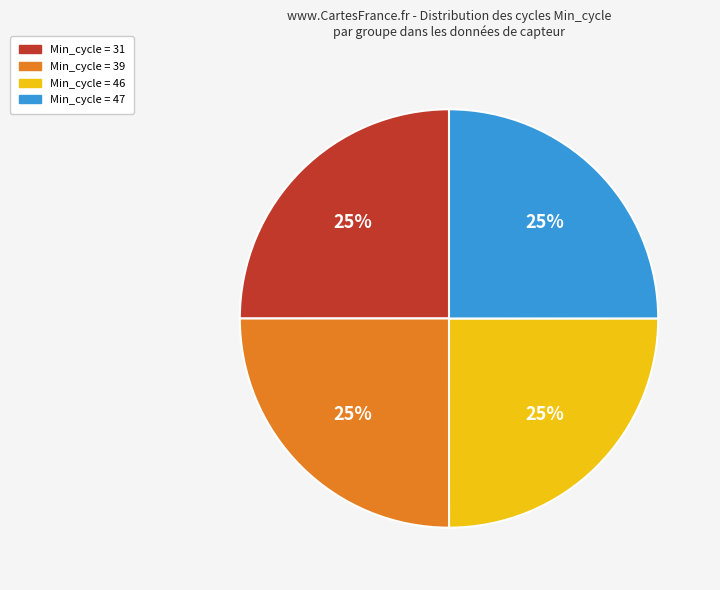

Is it true that Min_cycle = 47 is 14% of the pie?

False